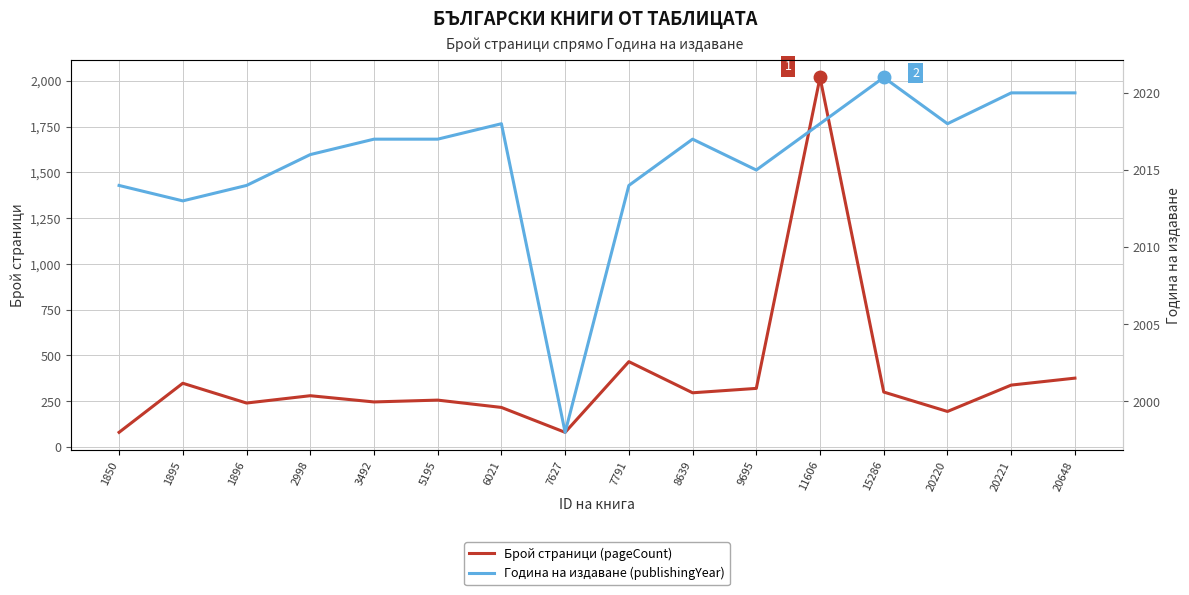

How many interior local valleys does the Брой страници (pageCount) series have?

5